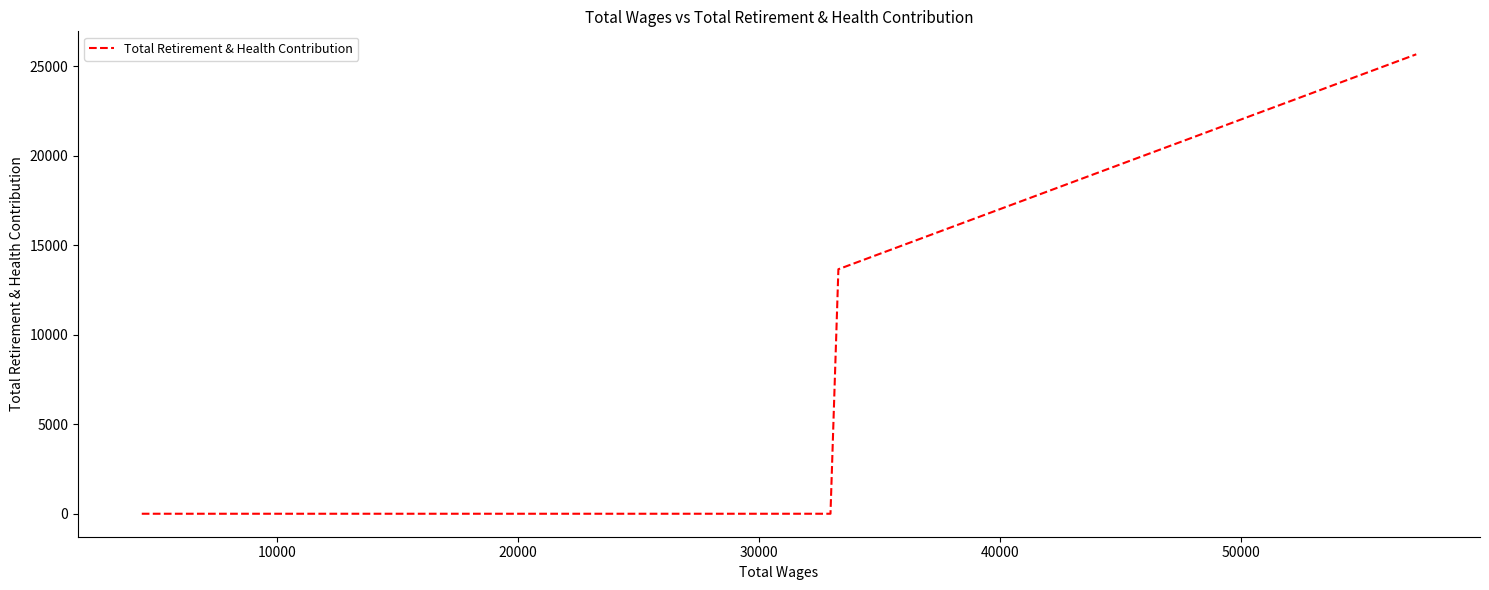

What is the average value?

9830